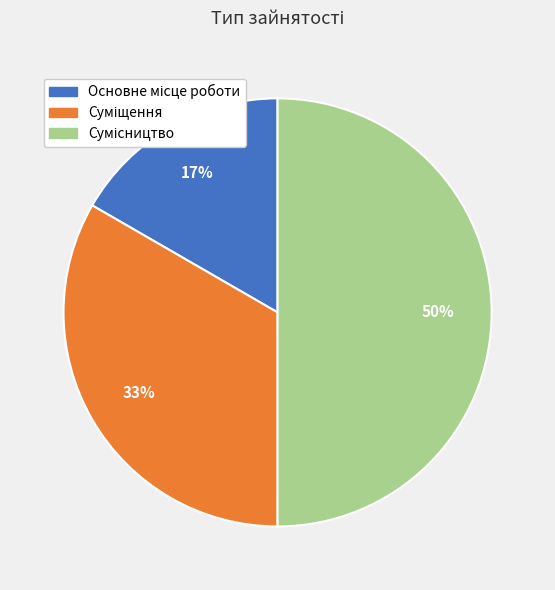

To the nearest percent, what is the difference between the largest and smallest slice percentages?

33%